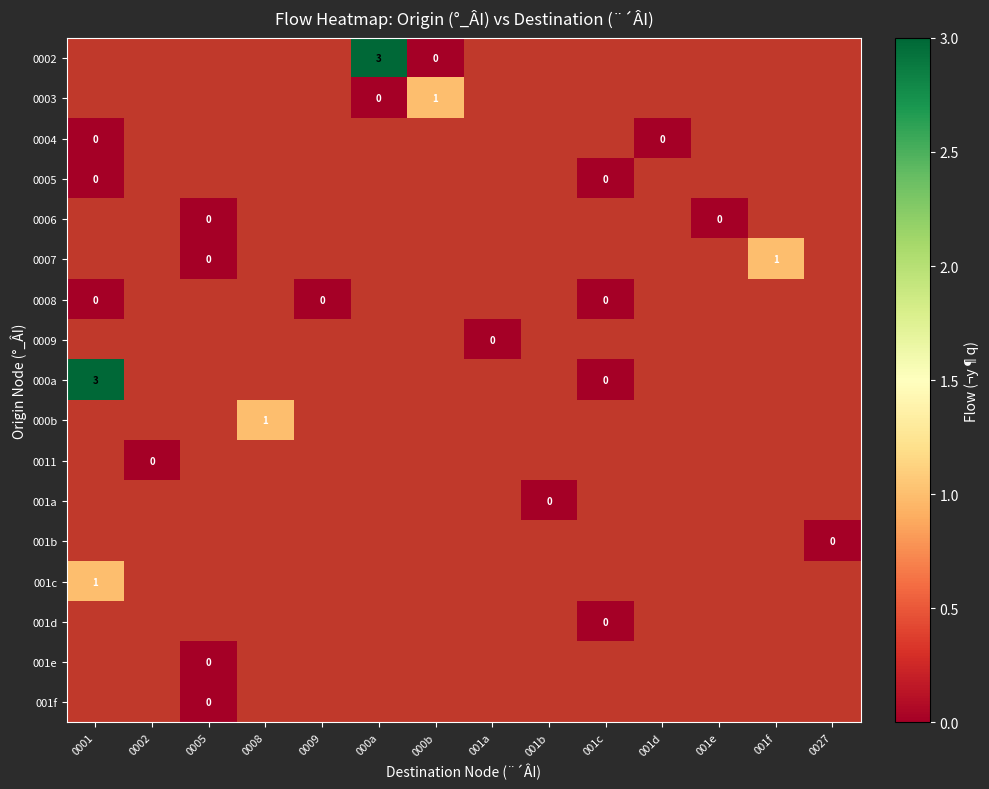

Which category has the highest value across all series?

000a